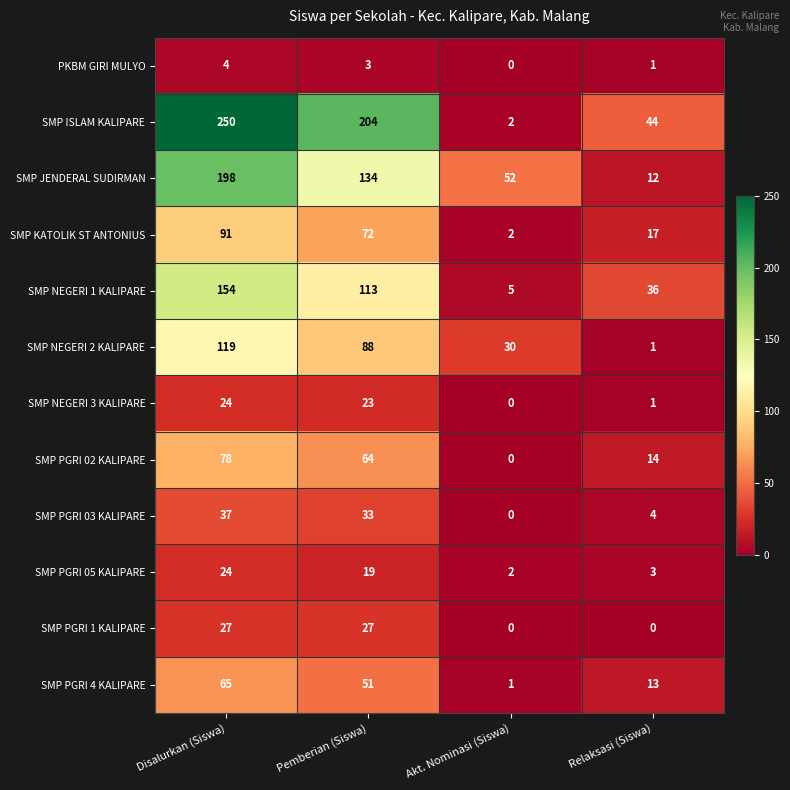

How many values in the SMP PGRI 1 KALIPARE series are below 27?

2